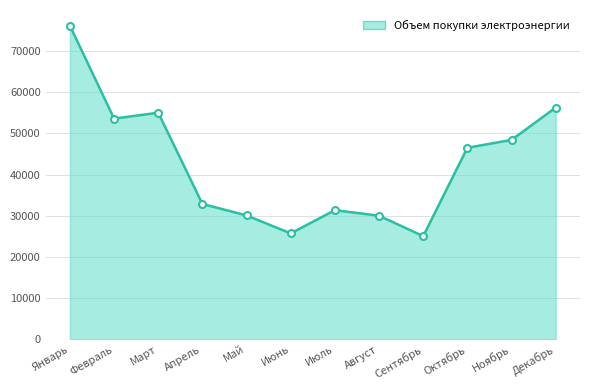

What position from the left is Июнь?

6